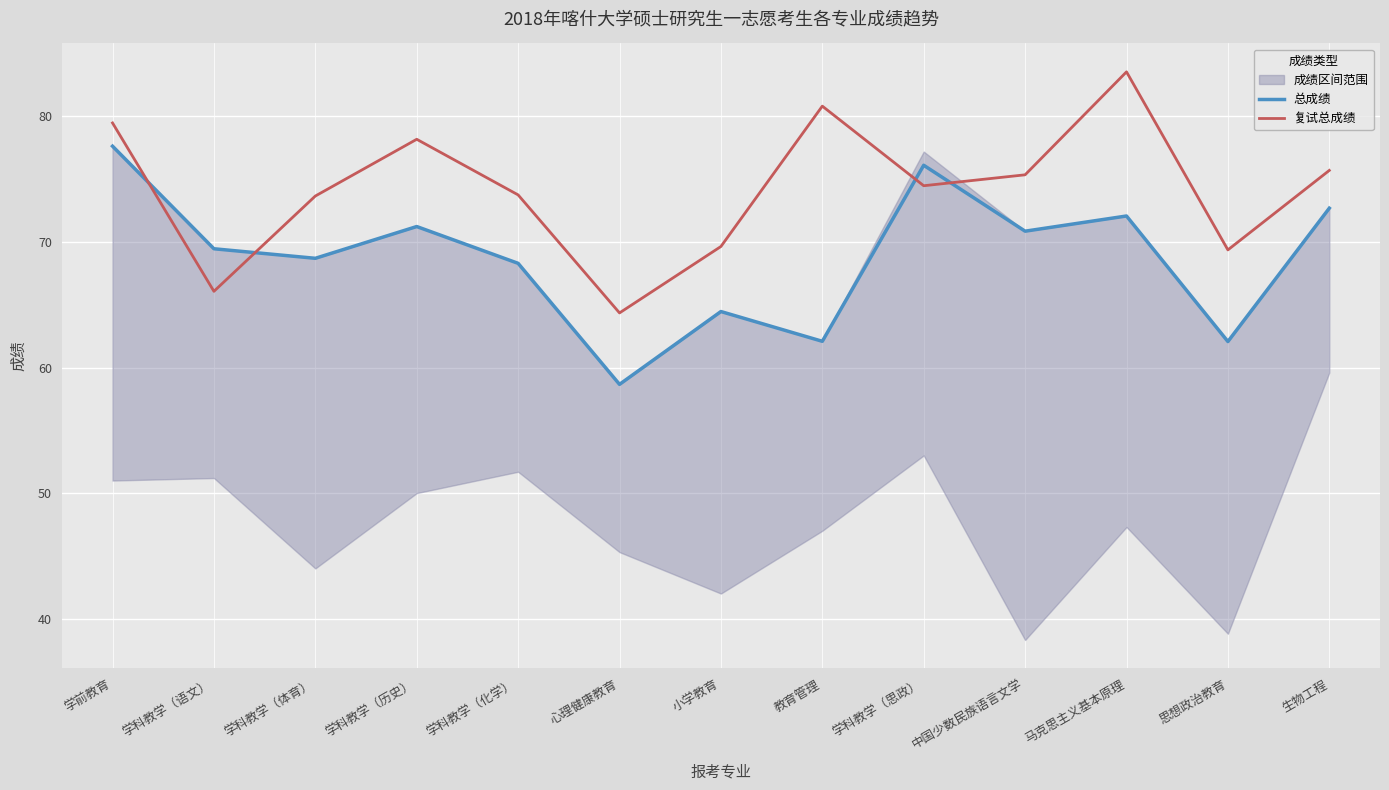

True or false: 总成绩 and 复试总成绩 intersect in this chart.

True